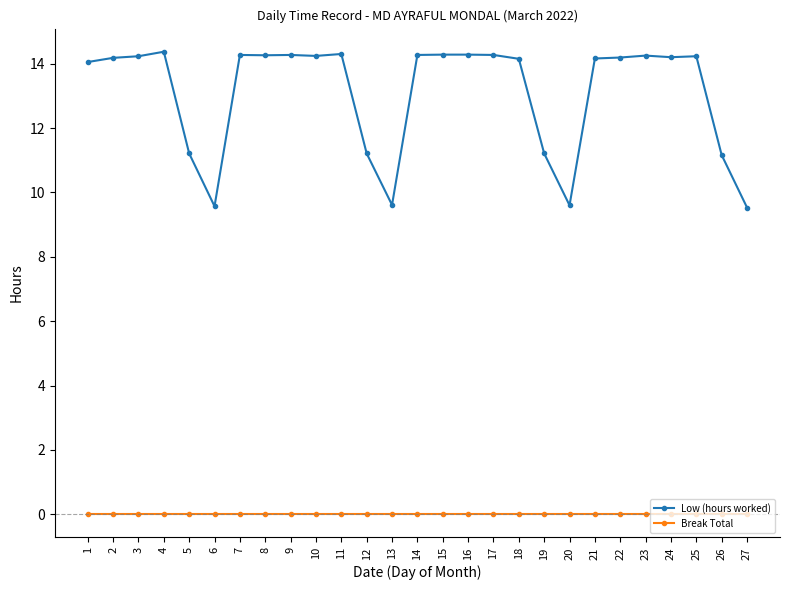

What is the difference between the second highest and minimum values in the Low (hours worked) series?

4.8